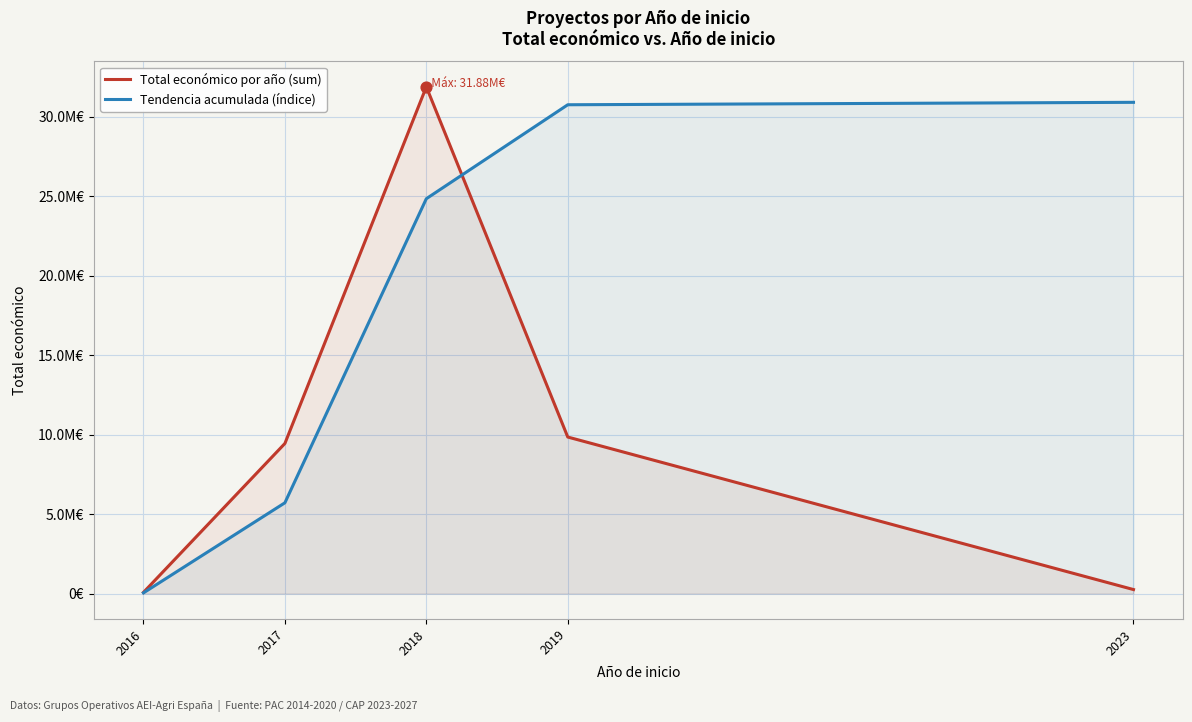

Is the value of Total económico por año (sum) at 2019 greater than the value of Tendencia acumulada (índice) at 2019?

No